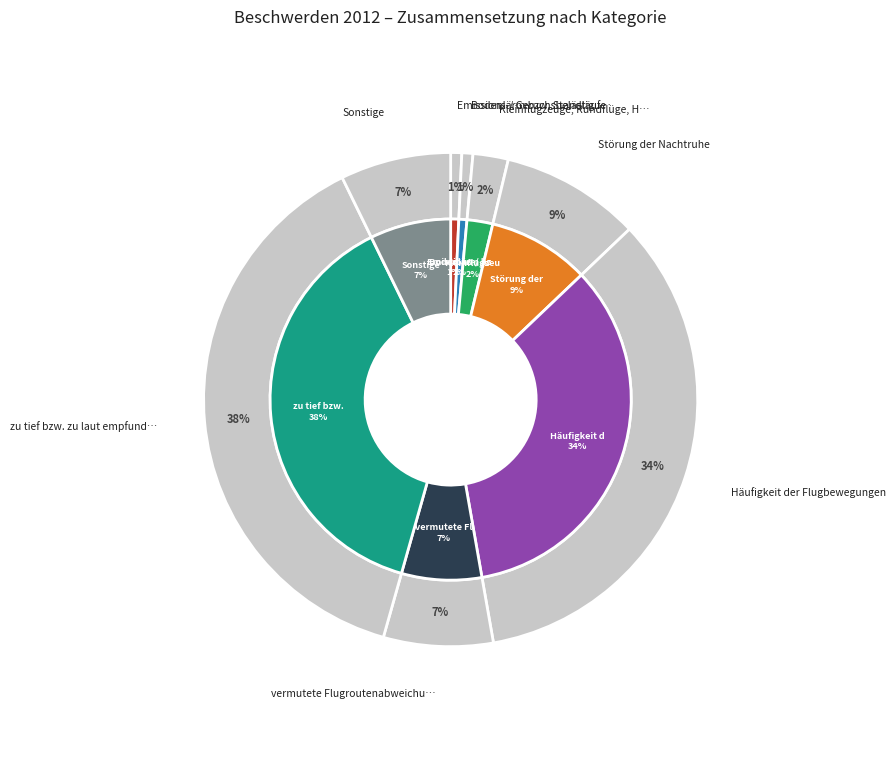

What portion of the pie excludes Sonstige?

92.8%